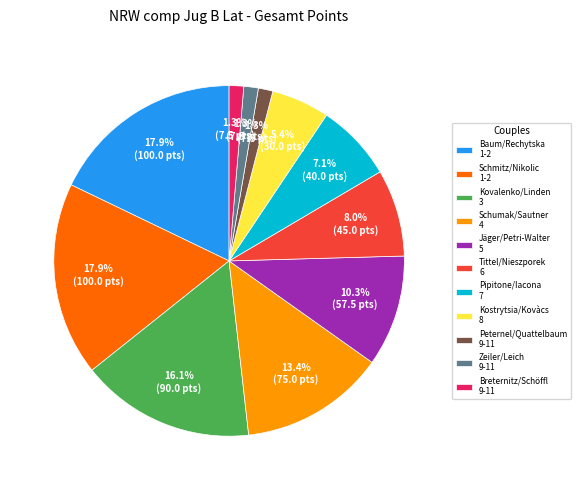

How much of the chart is everything except Schumak/Sautner 4?

86.6%